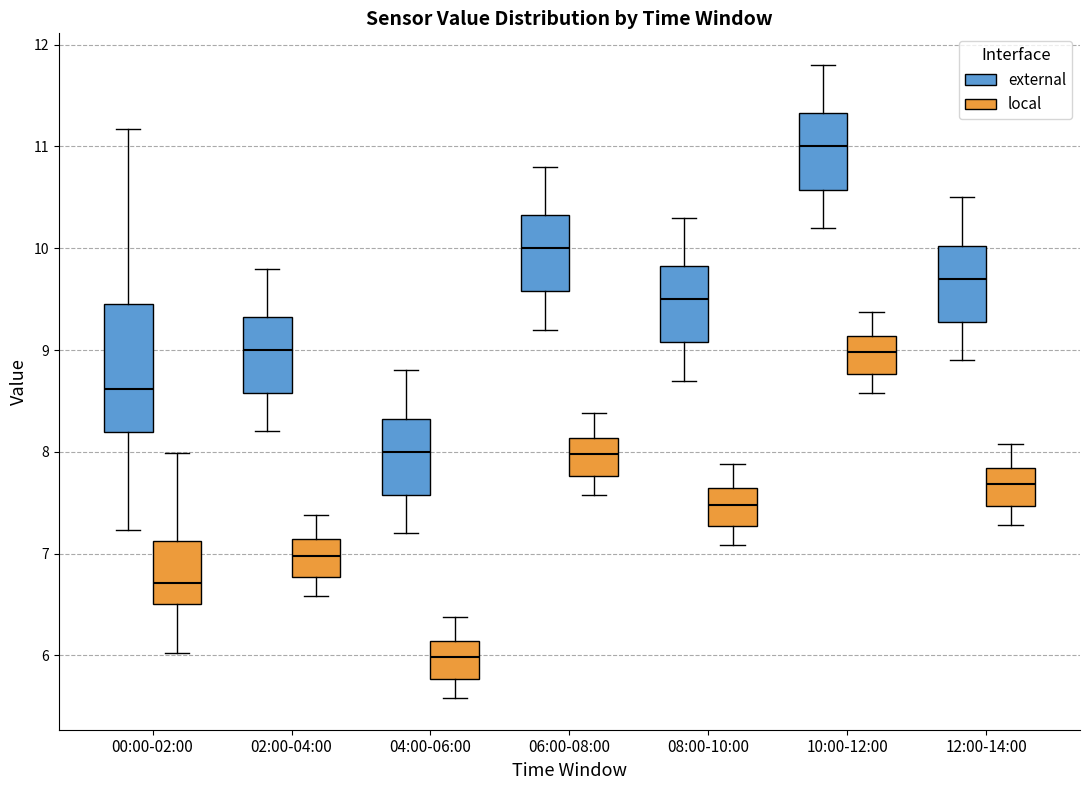

Which box has the lowest median line?

04:00-06:00 (local)